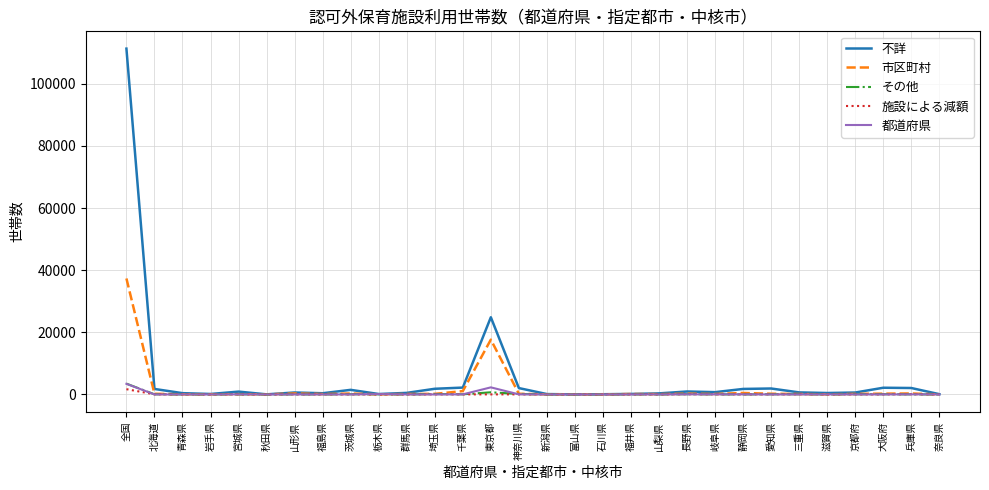

What is the greatest value displayed?

111328